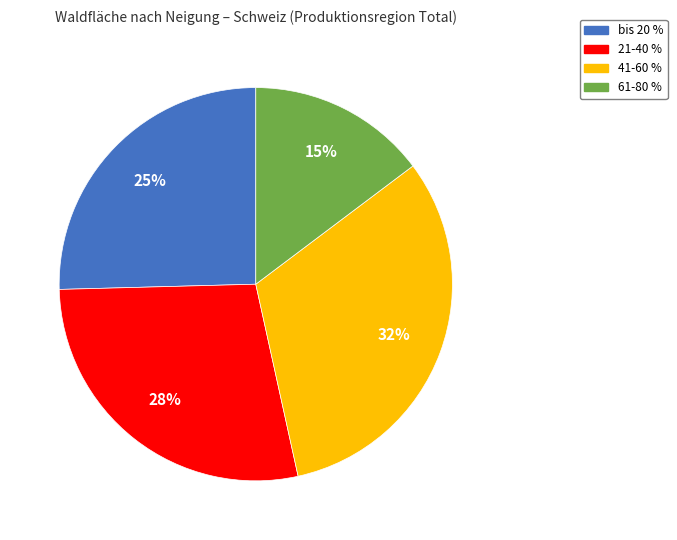

True or false: 61-80 % accounts for 15% of the total.

True